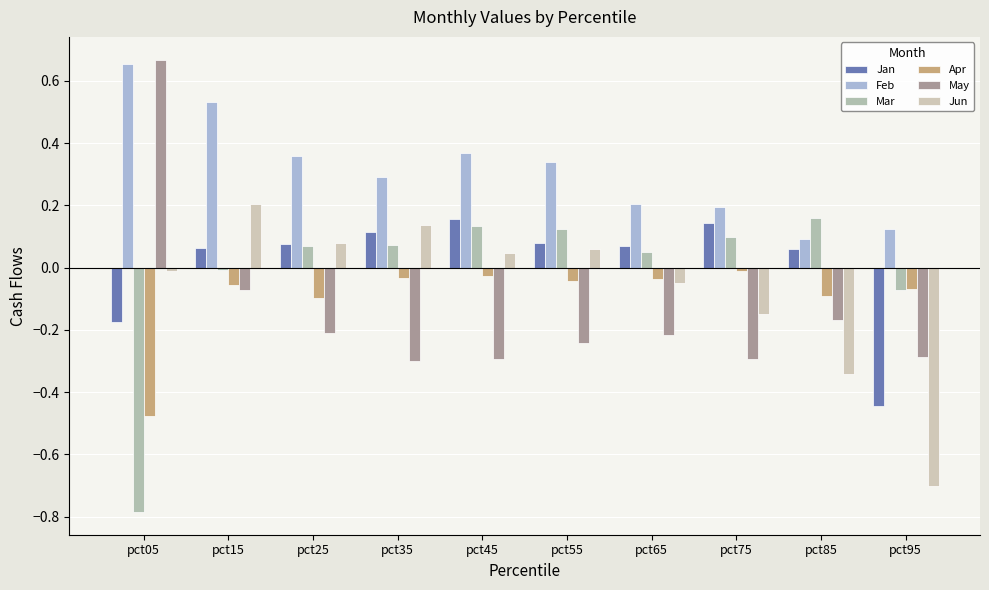

How many groups of bars are there?

10